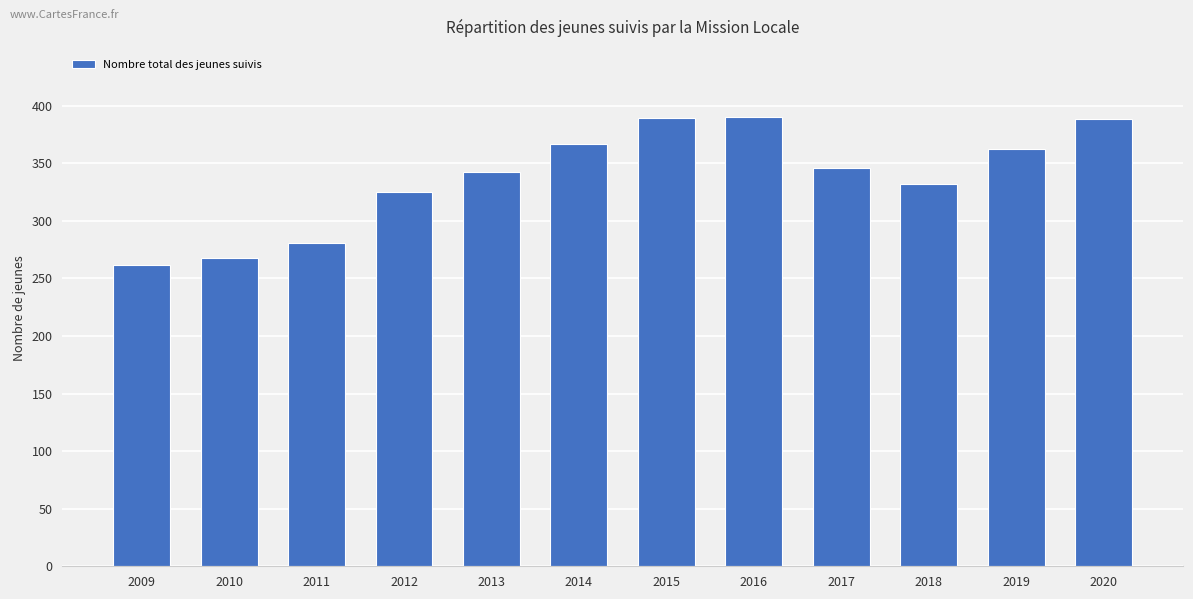

Is it true that the value at 2012 is 443?

False